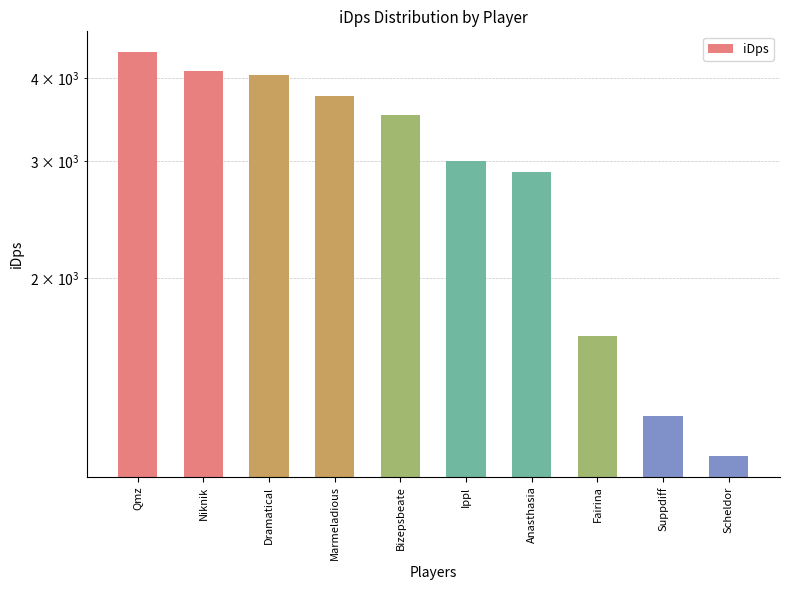

What is the difference between the values at Suppdiff and Niknik?

2860.3